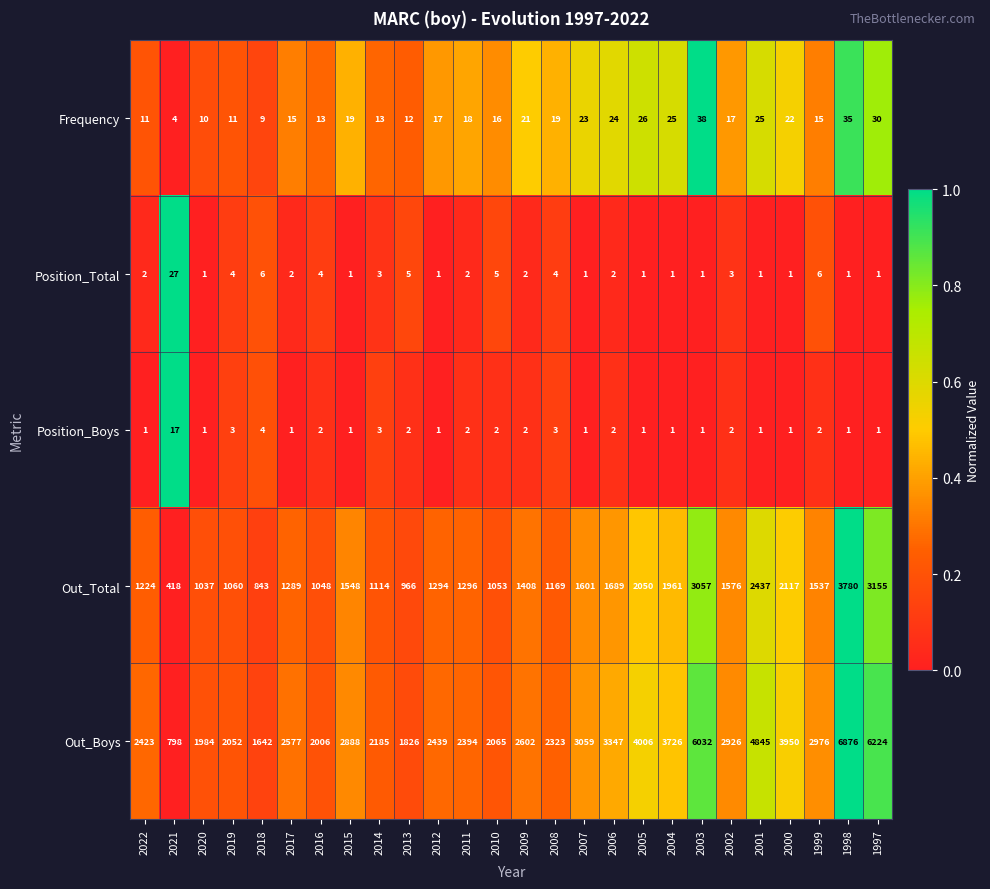

The Position_Boys series shows 1 at 1997. True or false?

True